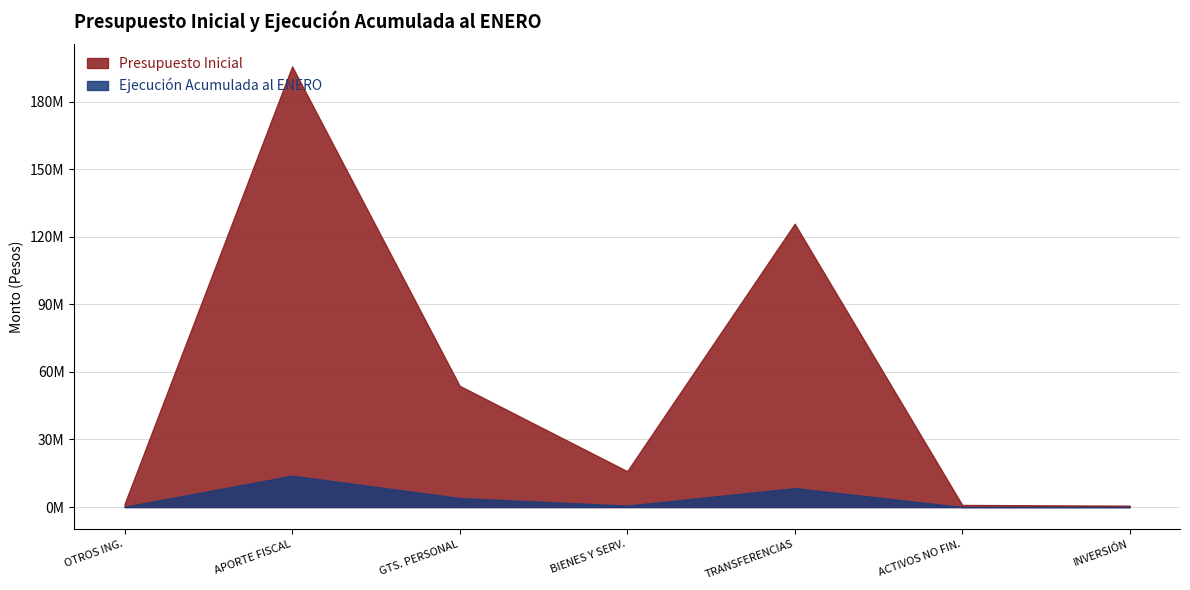

How many data points does each series have?

7